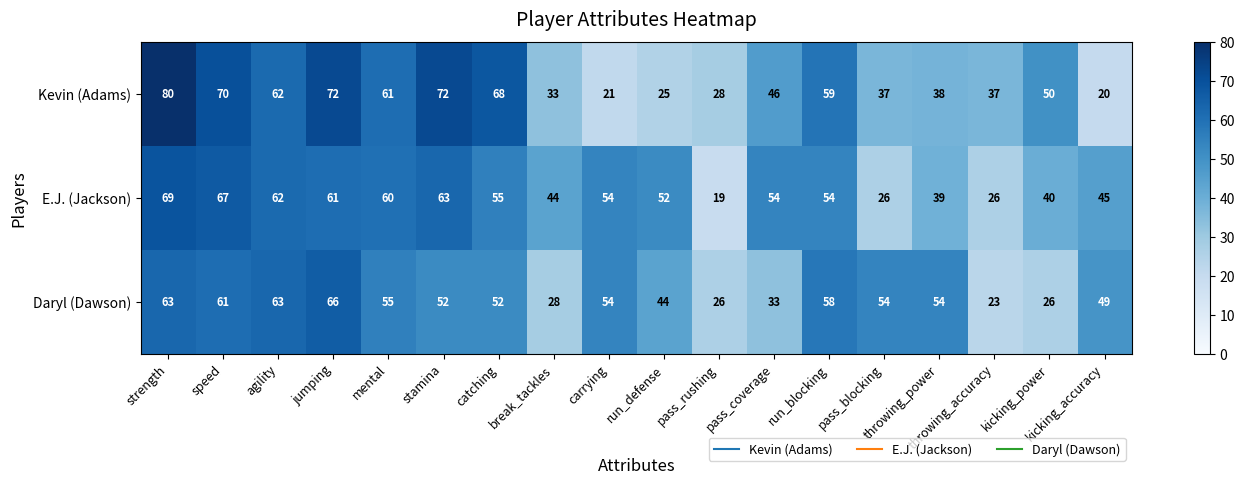

Which series has the largest total across all categories?

E.J. (Jackson)